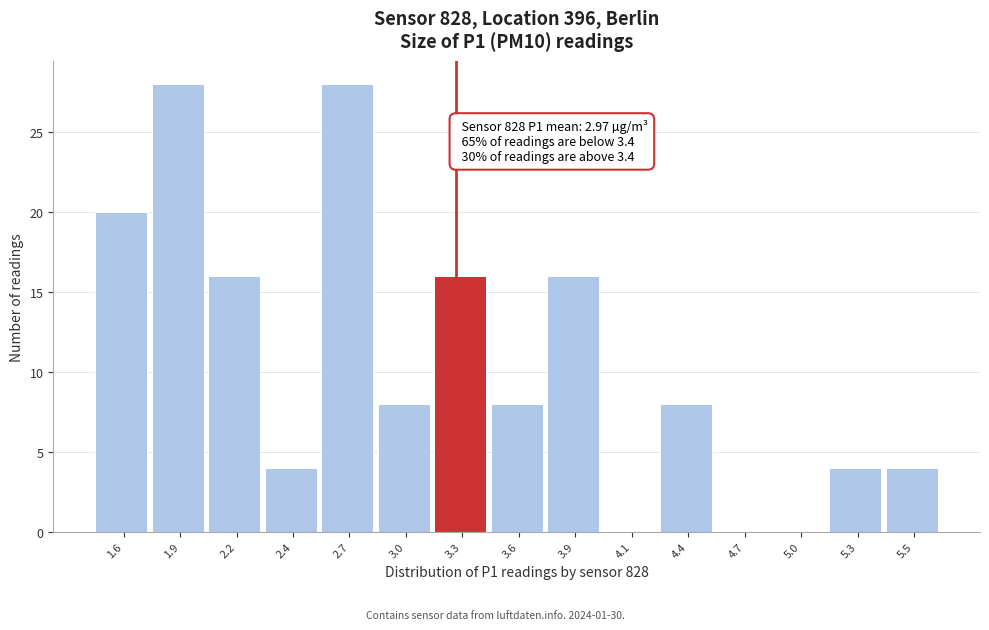

Reading left to right, transcribe all the data shown in this chart.

1.6=20	1.9=28	2.2=16	2.4=4	2.7=28	3.0=8	3.3=16	3.6=8	3.9=16	4.1=0	4.4=8	4.7=0	5.0=0	5.3=4	5.5=4